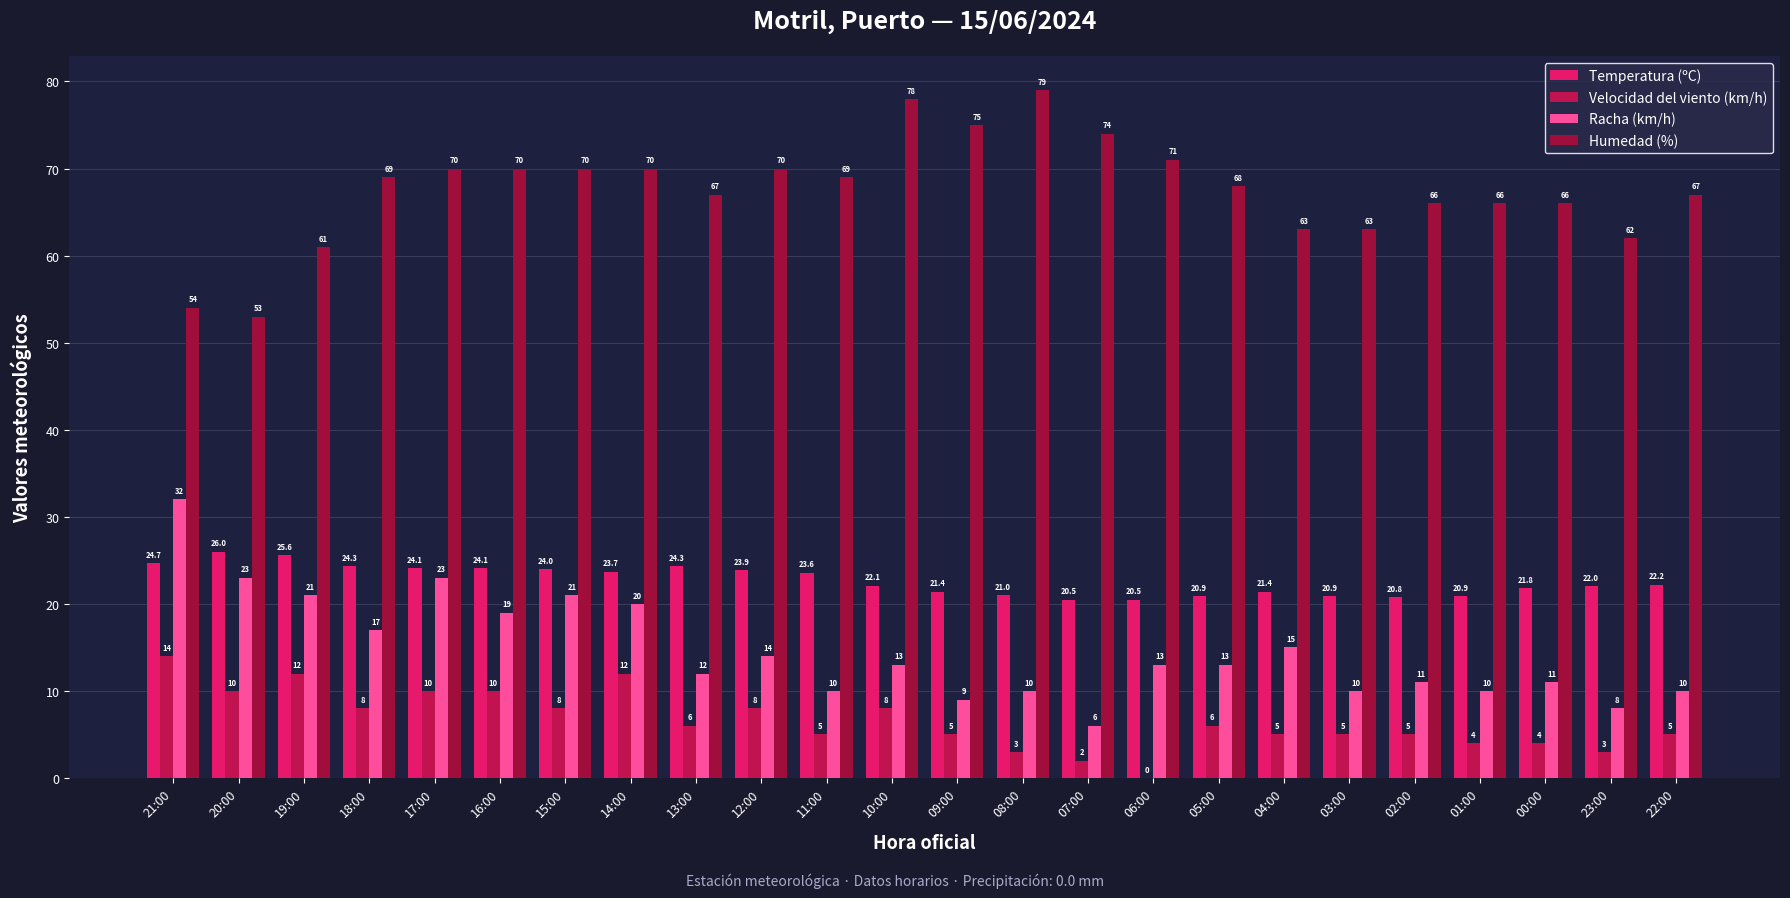

Are the bars grouped side by side (vs. stacked)?

Yes